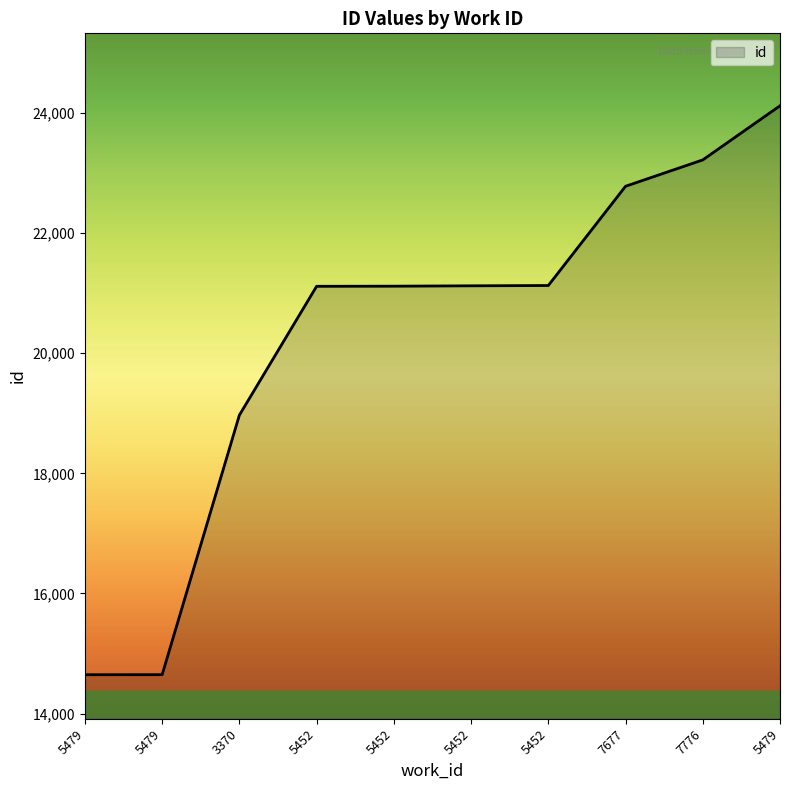

Does the chart have visible grid lines?

No